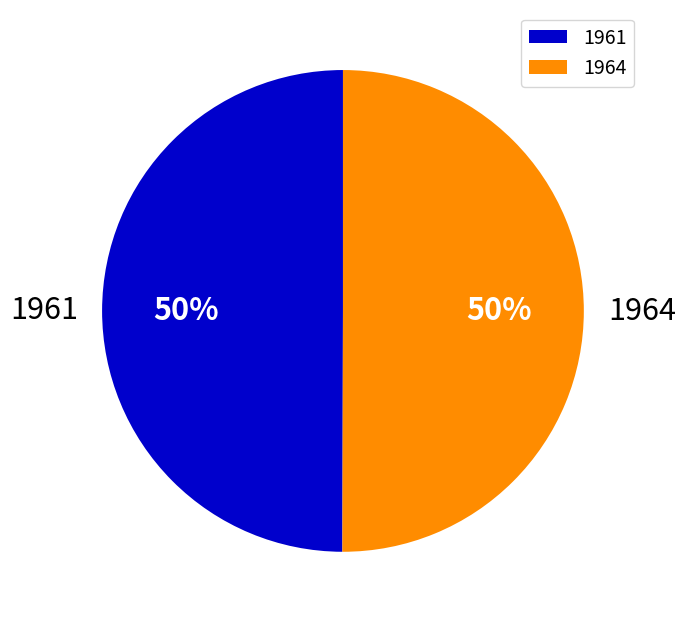

Count the number of slices in the pie.

2